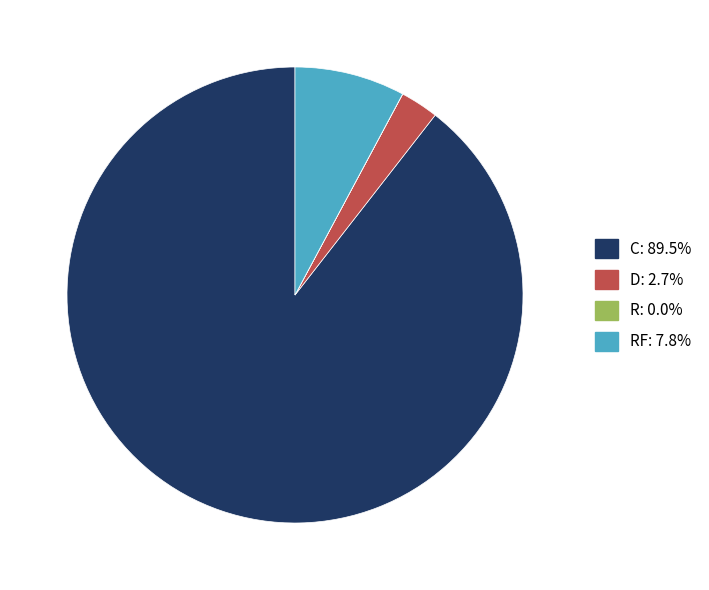

Is there any slice that represents more than half of the pie?

Yes